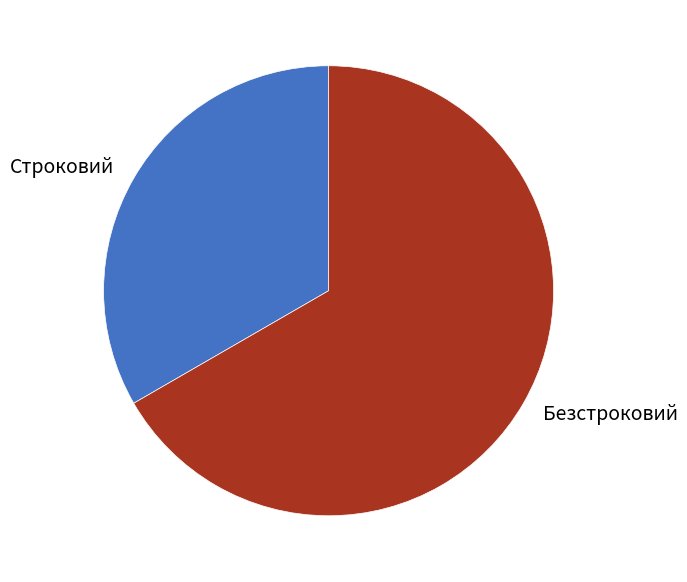

Which category has the biggest portion of the pie?

Безстроковий